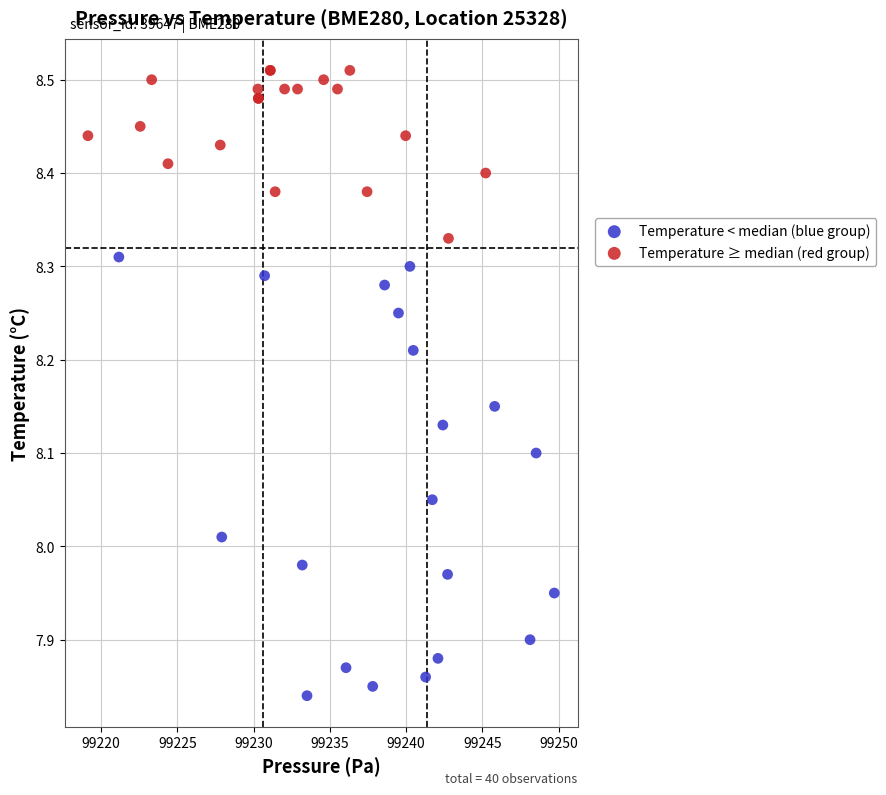

Which series contains the highest Y value?

Temperature ≥ median (red group)